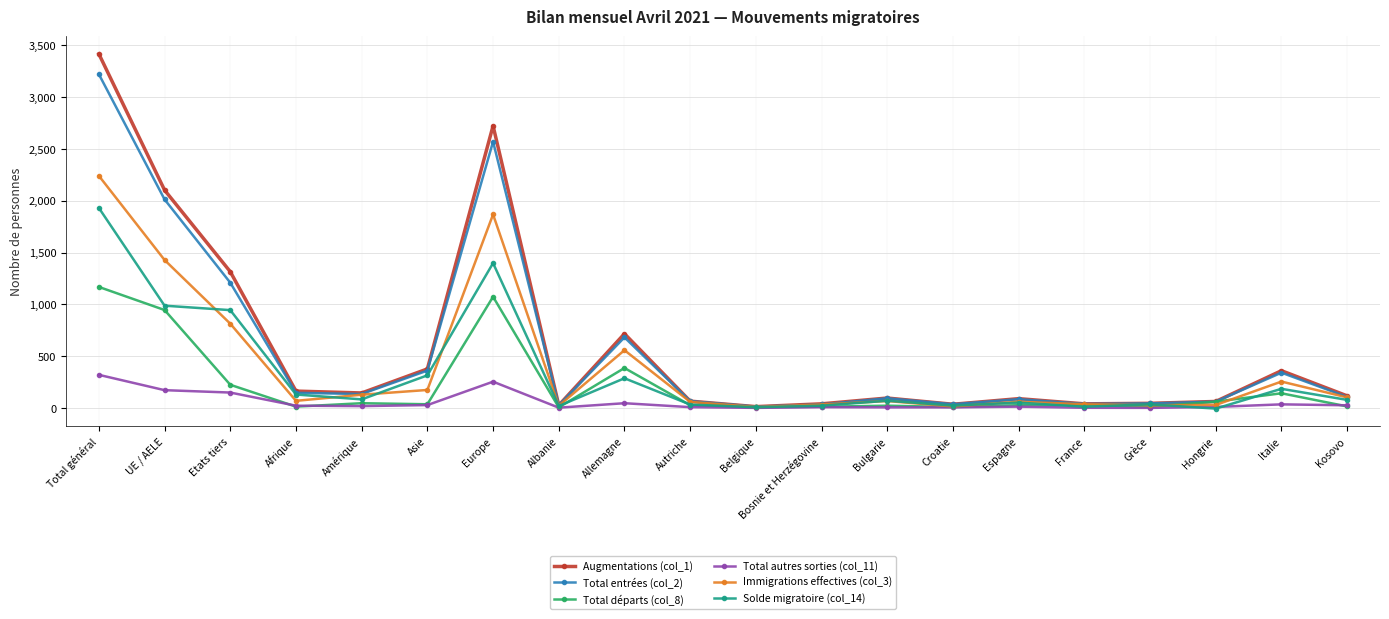

List the series in order of their peak value, highest first.

Augmentations (col_1), Total entrées (col_2), Immigrations effectives (col_3), Solde migratoire (col_14), Total départs (col_8), Total autres sorties (col_11)